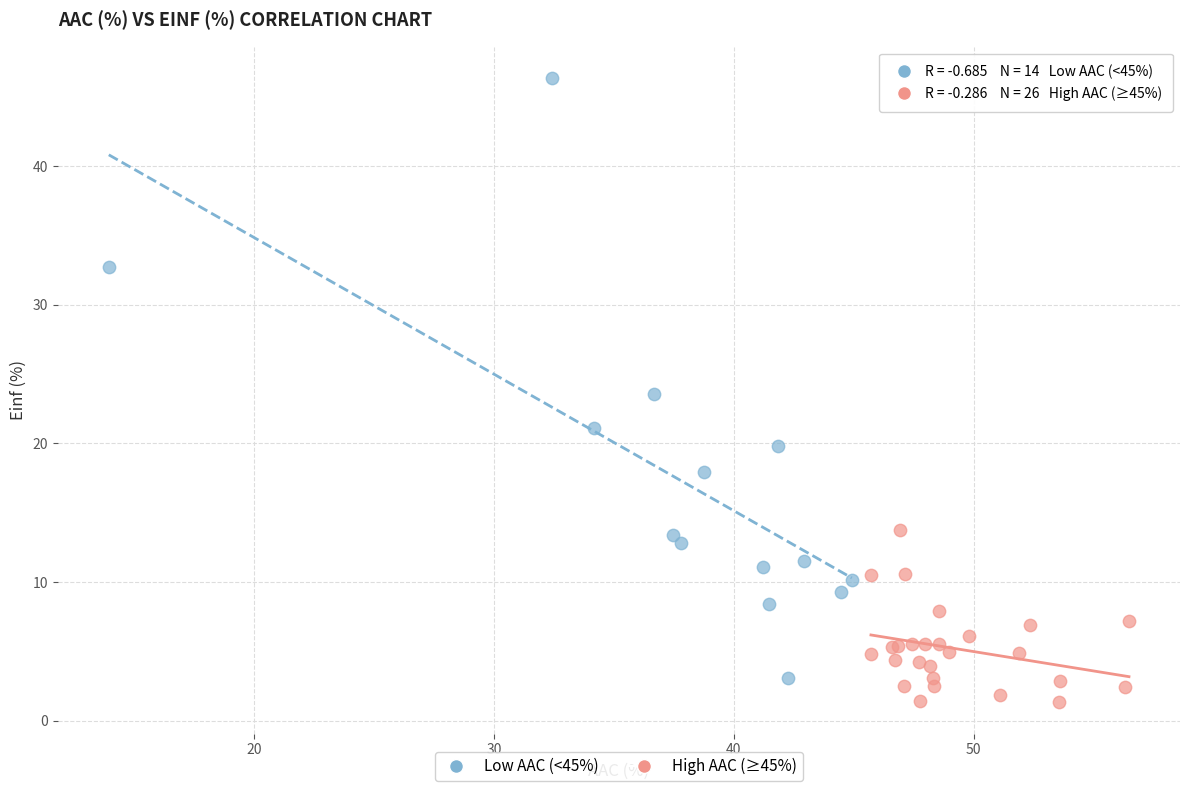

Which series reaches the maximum Y coordinate?

Low AAC (<45%)